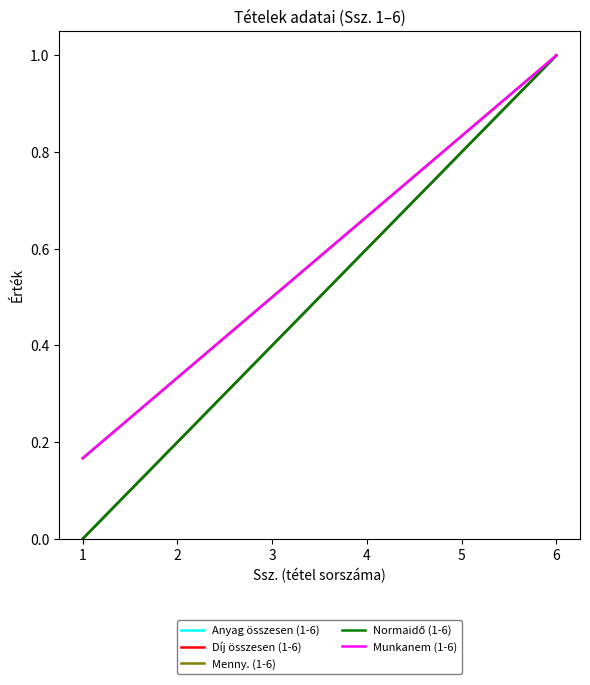

Reading left to right, what are all the values shown in this chart?

Anyag összesen (1-6): 1=0.0	2=0.2	3=0.4	4=0.6	5=0.8	6=1.0
Díj összesen (1-6): 1=0.0	2=0.2	3=0.4	4=0.6	5=0.8	6=1.0
Menny. (1-6): 1=0.2	2=0.3	3=0.5	4=0.7	5=0.8	6=1.0
Normaidő (1-6): 1=0.0	2=0.2	3=0.4	4=0.6	5=0.8	6=1.0
Munkanem (1-6): 1=0.2	2=0.3	3=0.5	4=0.7	5=0.8	6=1.0